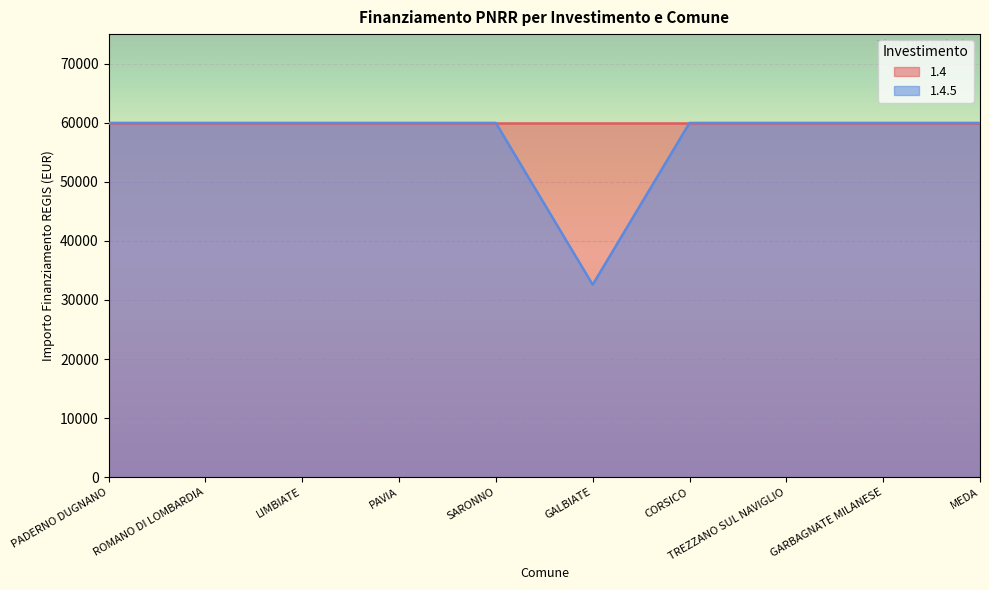

Reading left to right, extract all data points from this chart.

PADERNO DUGNANO=59966	ROMANO DI LOMBARDIA=59966	LIMBIATE=59966	PAVIA=59966	SARONNO=59966	GALBIATE=32589	CORSICO=59966	TREZZANO SUL NAVIGLIO=59966	GARBAGNATE MILANESE=59966	MEDA=59966